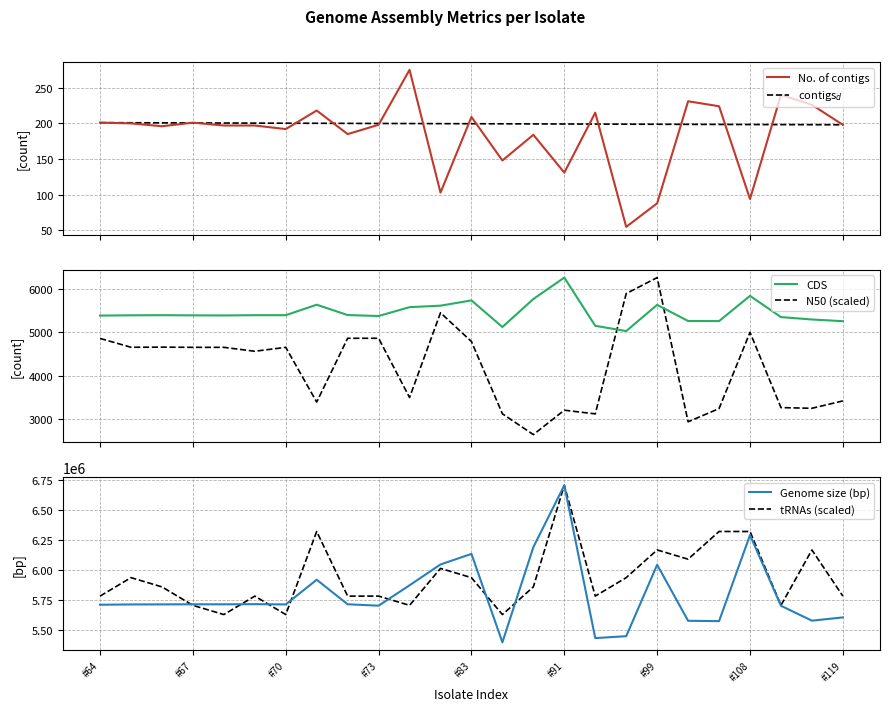

Which category has the highest value in the Genome size (bp) series?

#91